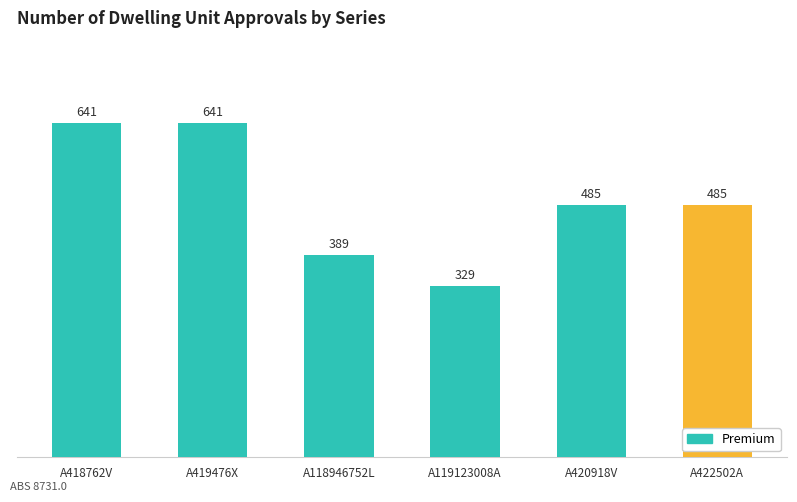

Reading right to left, what are all the values shown in this chart?

A422502A=485	A420918V=485	A119123008A=329	A118946752L=389	A419476X=641	A418762V=641